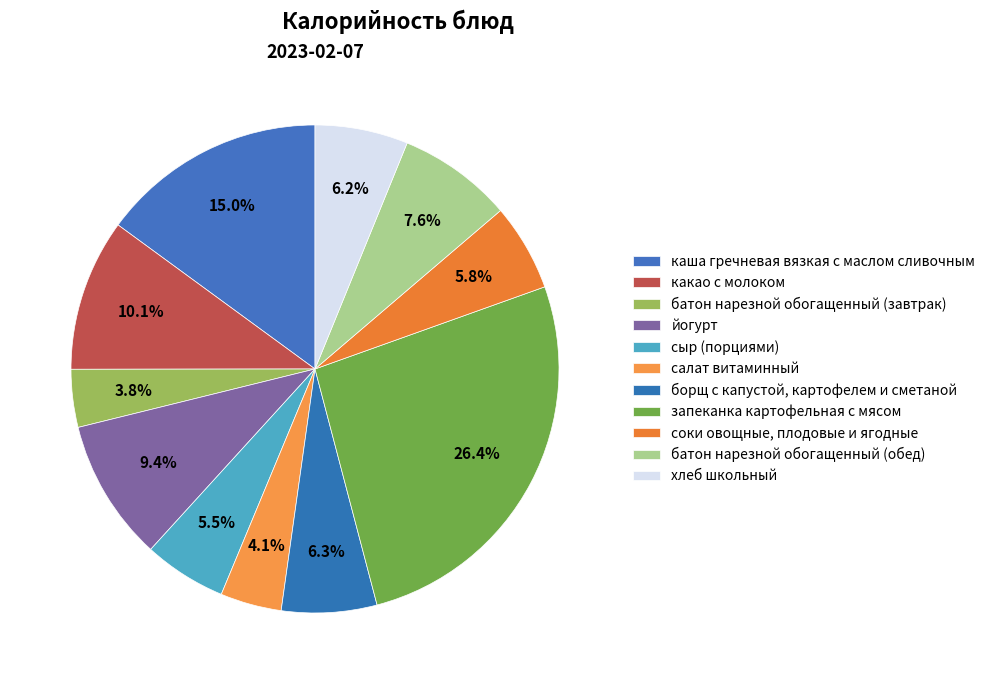

To the nearest percent, what percentage of the pie is сыр (порциями)?

5%